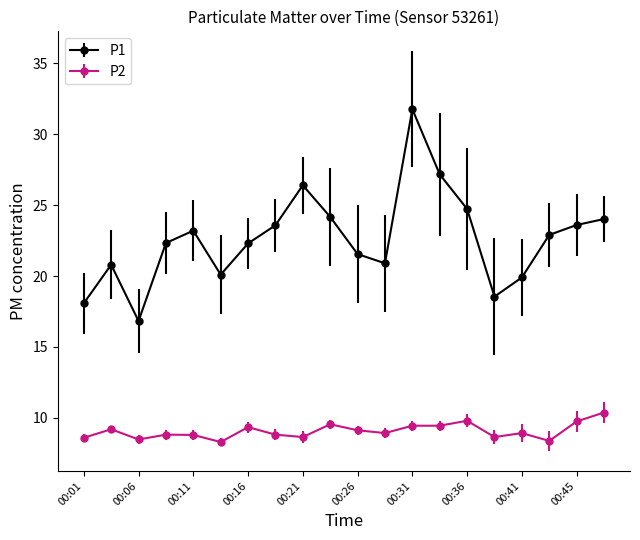

Does the chart have visible grid lines?

No